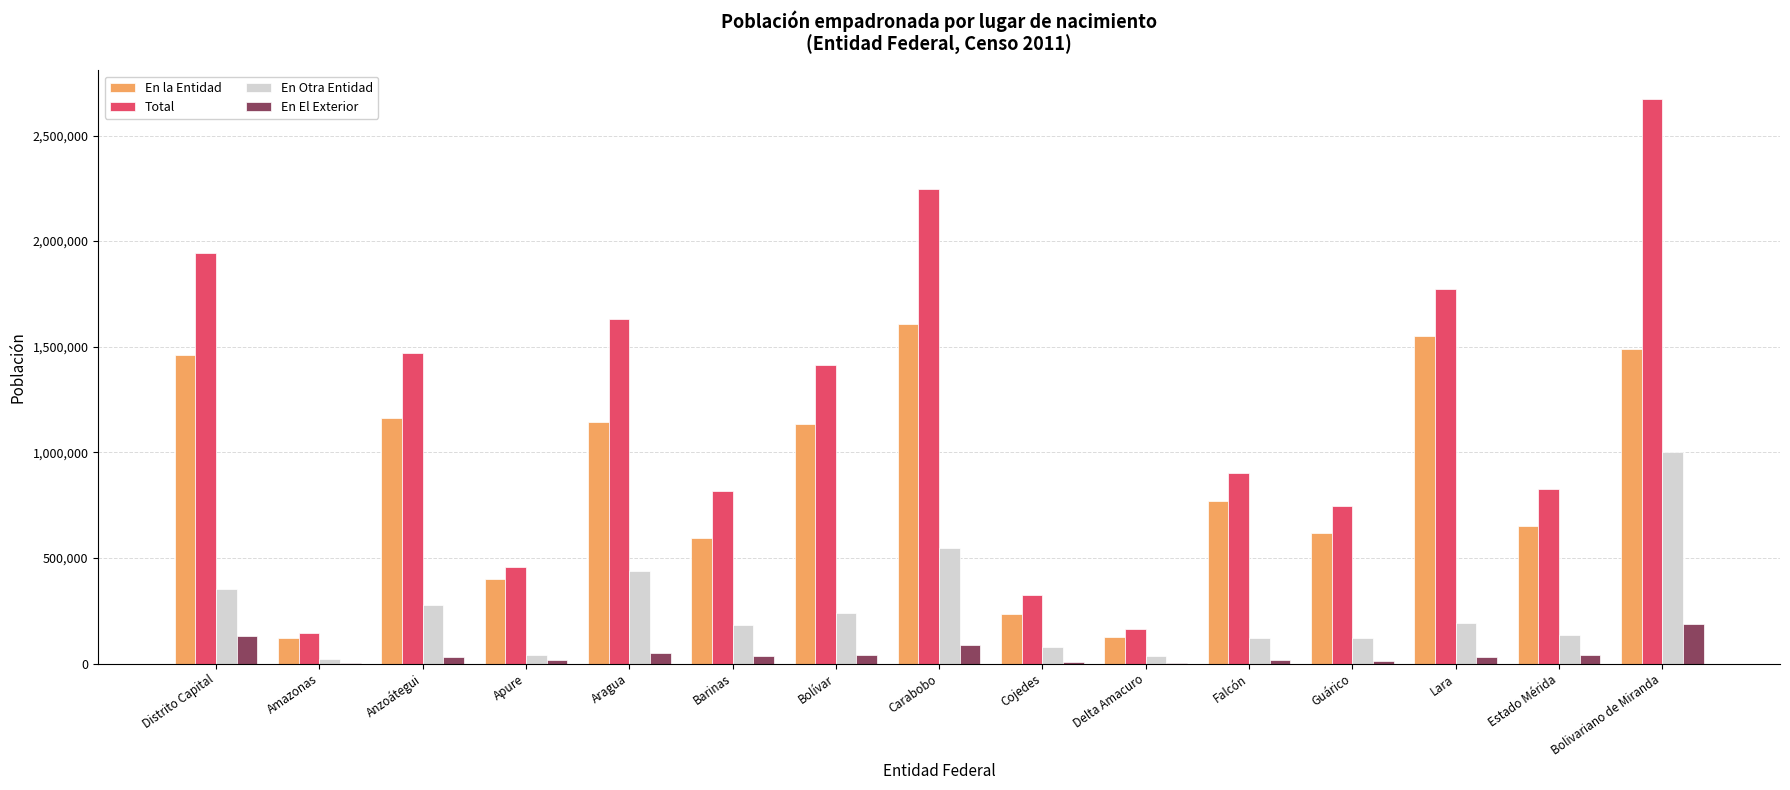

The En la Entidad series shows 1486838 at Bolivariano de Miranda. True or false?

True